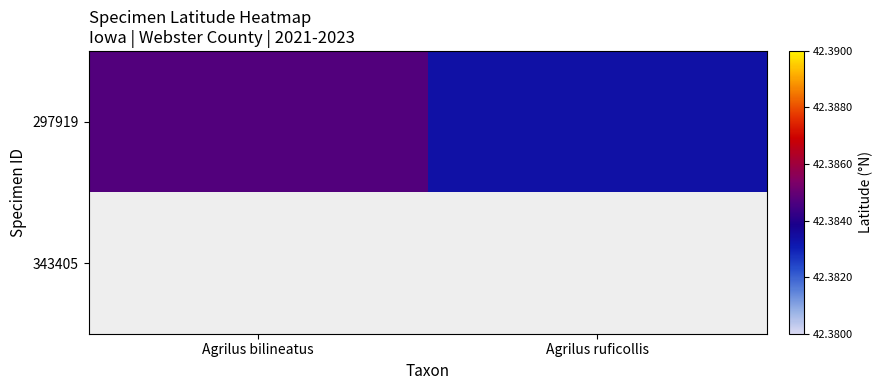

What is the maximum value shown in the chart?

42.4